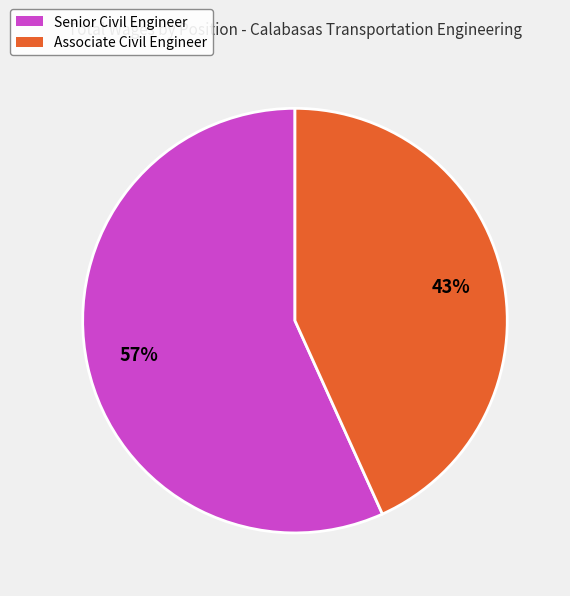

What is the largest slice in the pie chart?

Senior Civil Engineer